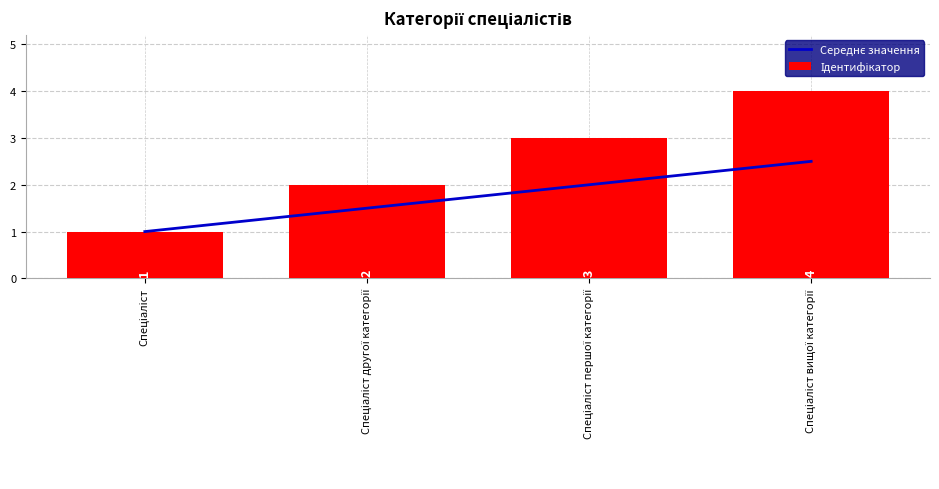

What is the total value across all series at Спеціаліст другої категорії?

3.5